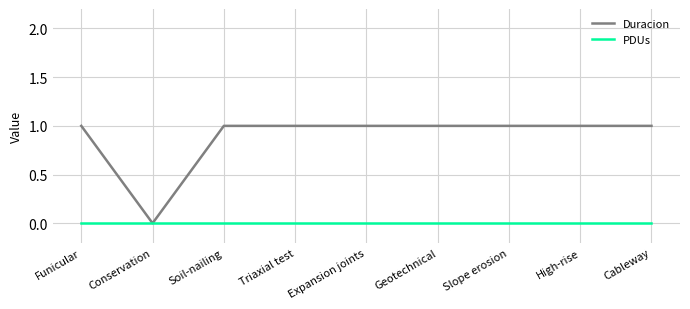

What position from the left is Funicular?

1